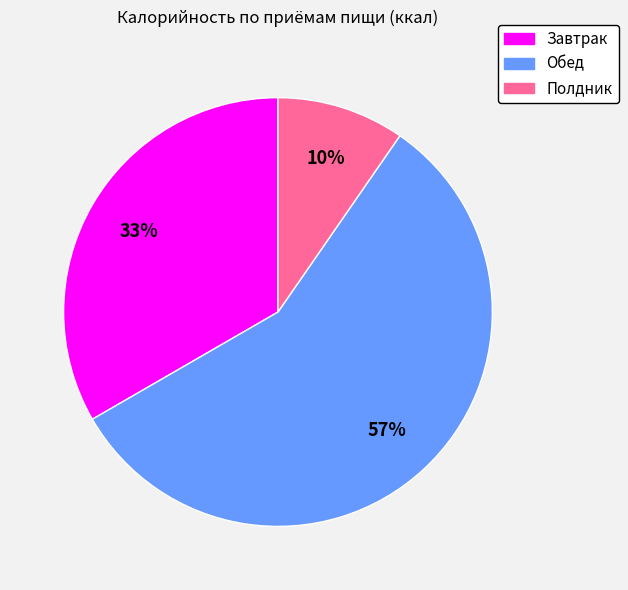

To the nearest percent, what is the difference between the largest and smallest slice percentages?

47%